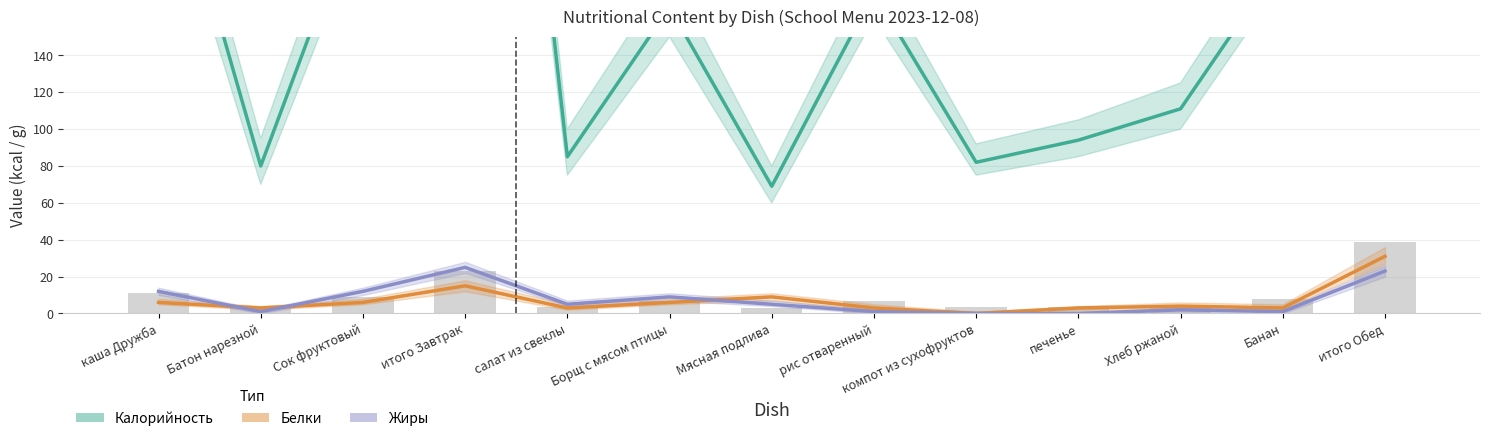

How many positive values does the Жиры series have?

11